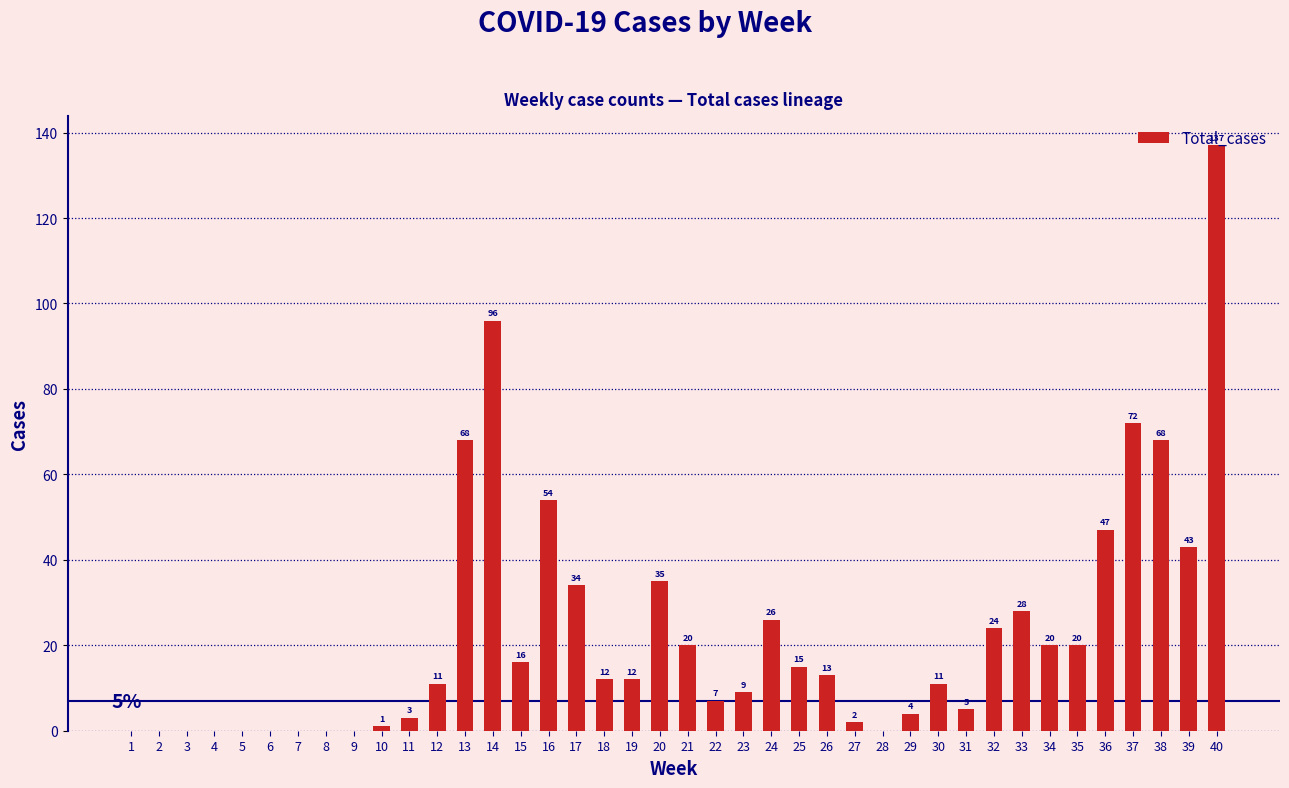

Where does the data first go above 12?

13